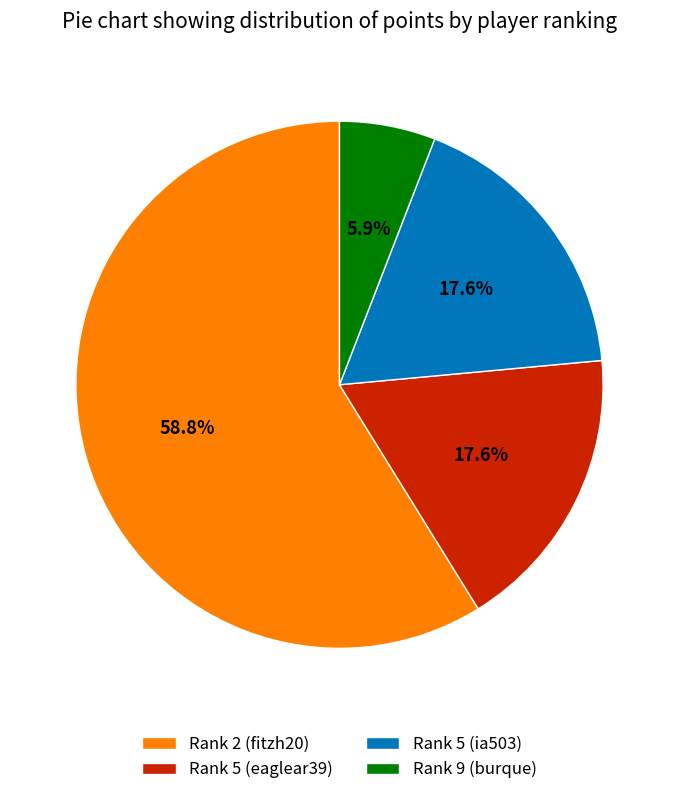

Combined, what portion of the pie is Rank 9 (burque) and Rank 5 (eaglear39)?

23.5%